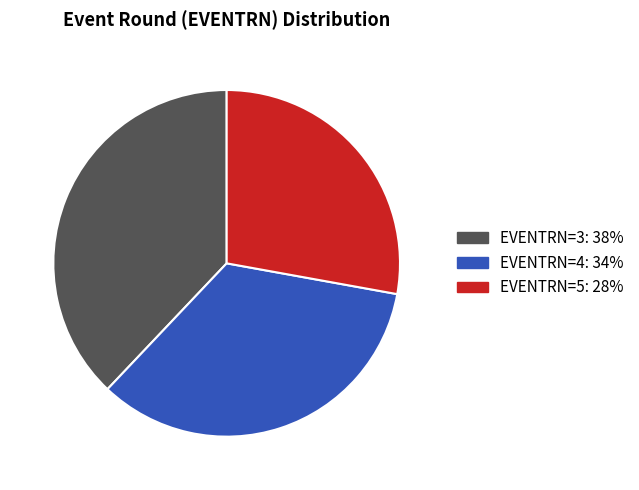

Is there a majority slice in this chart?

No